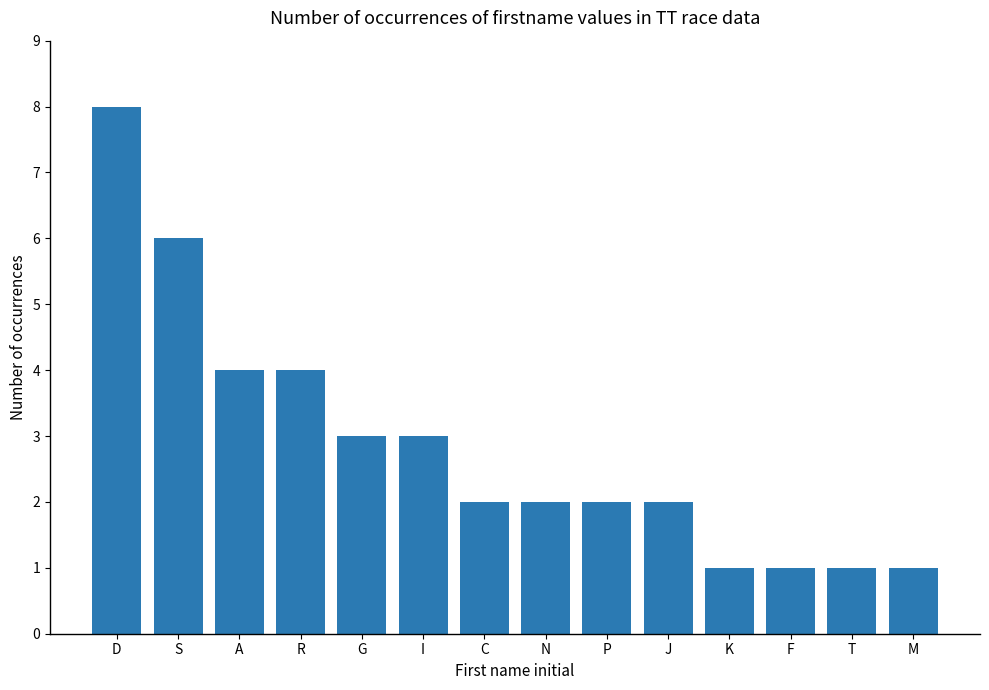

True or false: the data shows 2 at C.

True